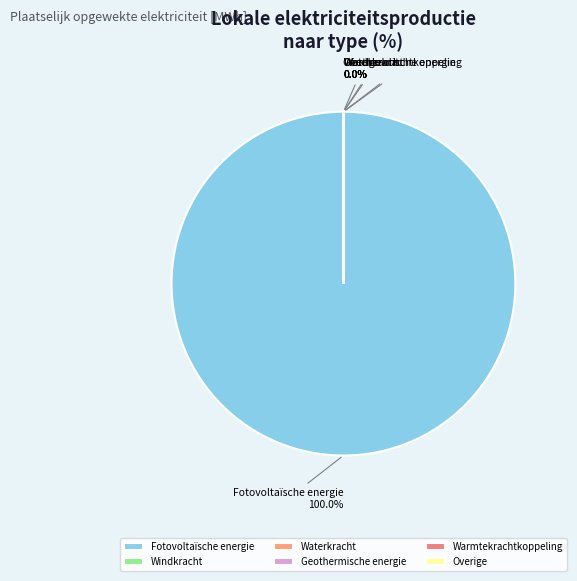

True or false: Warmtekrachtkoppeling accounts for 11% of the total.

False